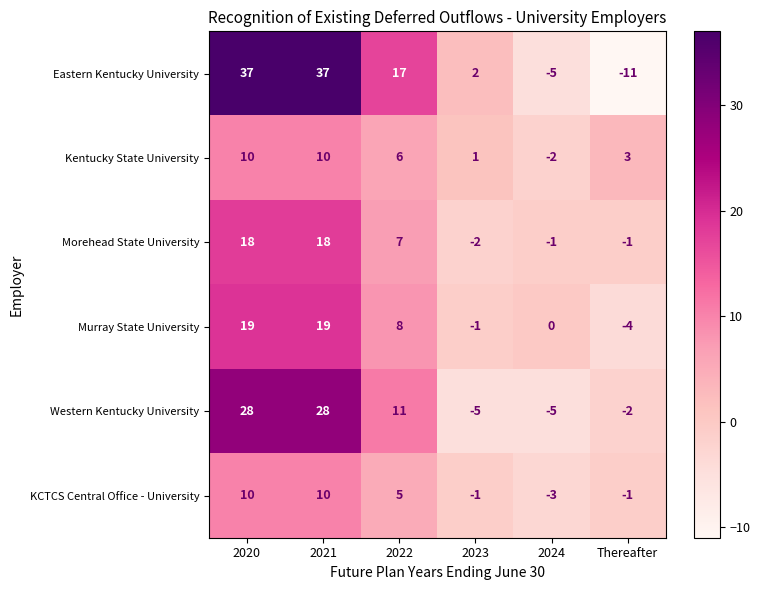

Which series has the largest range (max minus min)?

Eastern Kentucky University